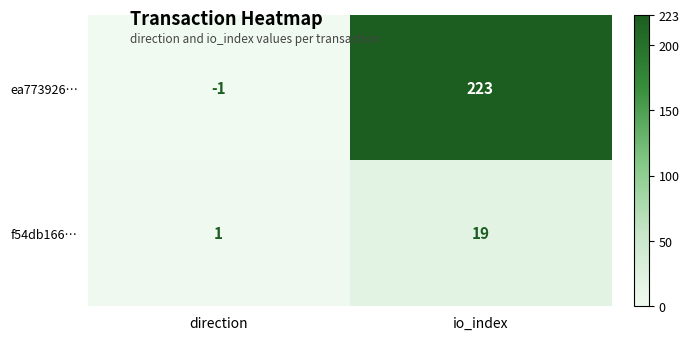

Which series has the widest spread of values?

ea773926…